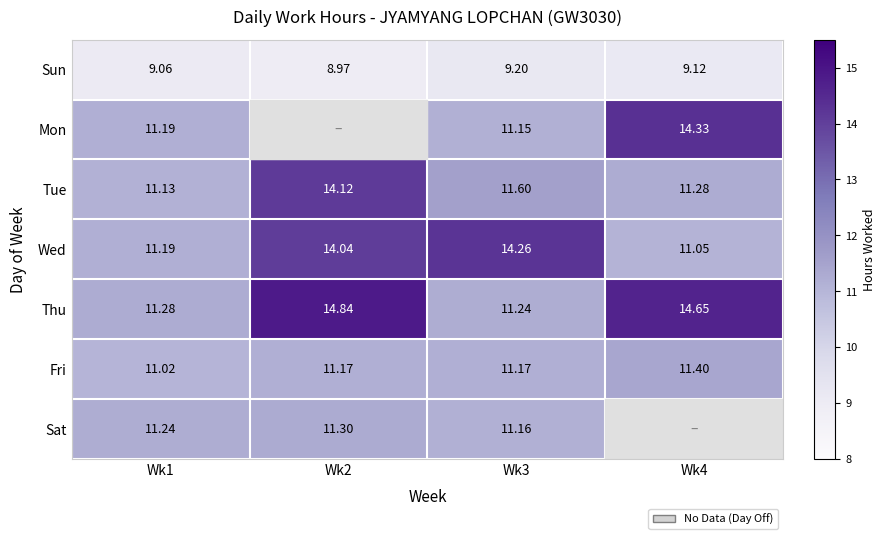

The value of Sat at Wk3 is 18.6. True or false?

False